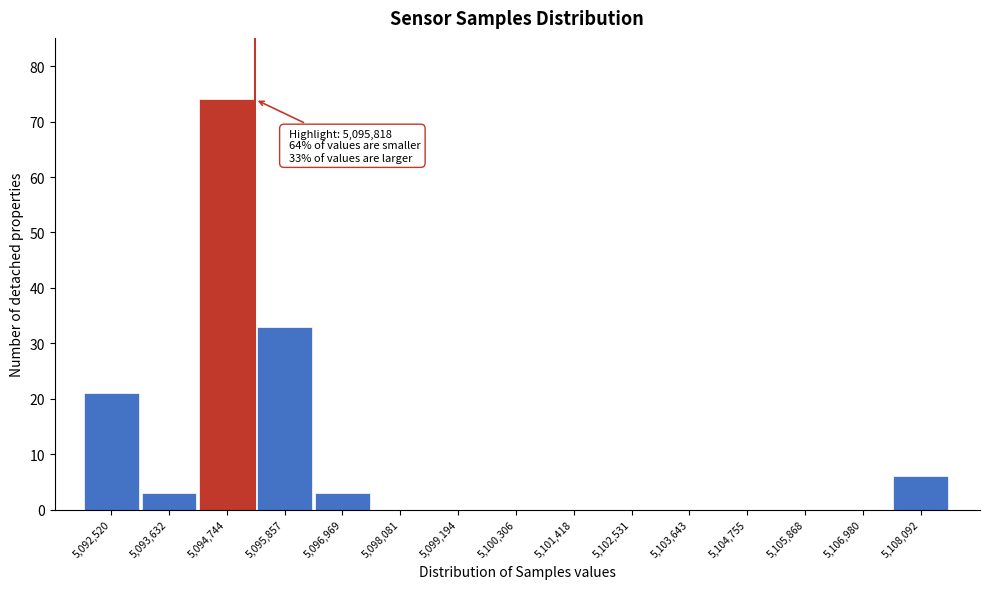

Reading right to left, transcribe all the data shown in this chart.

5,108,092=6	5,106,980=0	5,105,868=0	5,104,755=0	5,103,643=0	5,102,531=0	5,101,418=0	5,100,306=0	5,099,194=0	5,098,081=0	5,096,969=3	5,095,857=33	5,094,744=74	5,093,632=3	5,092,520=21